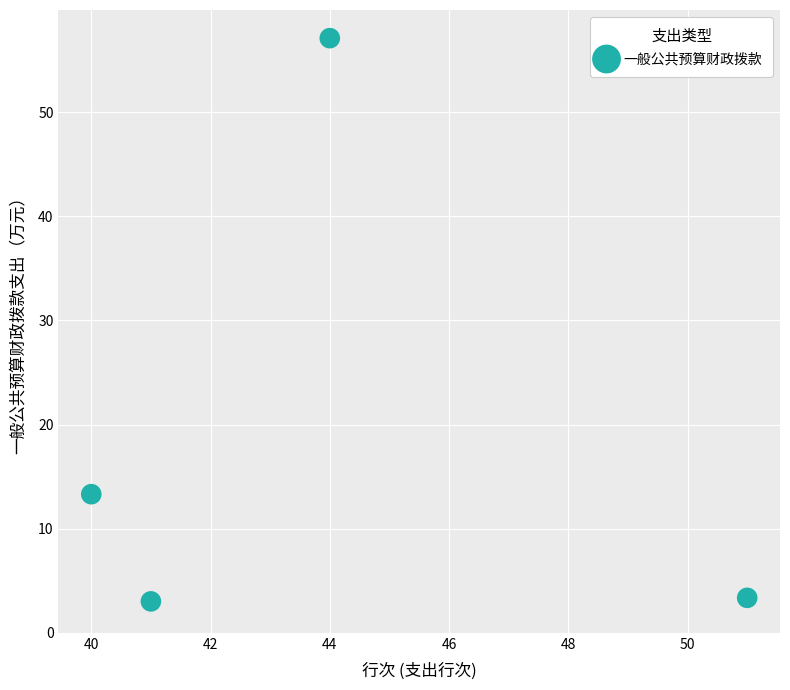

What is the average X value?

44.0